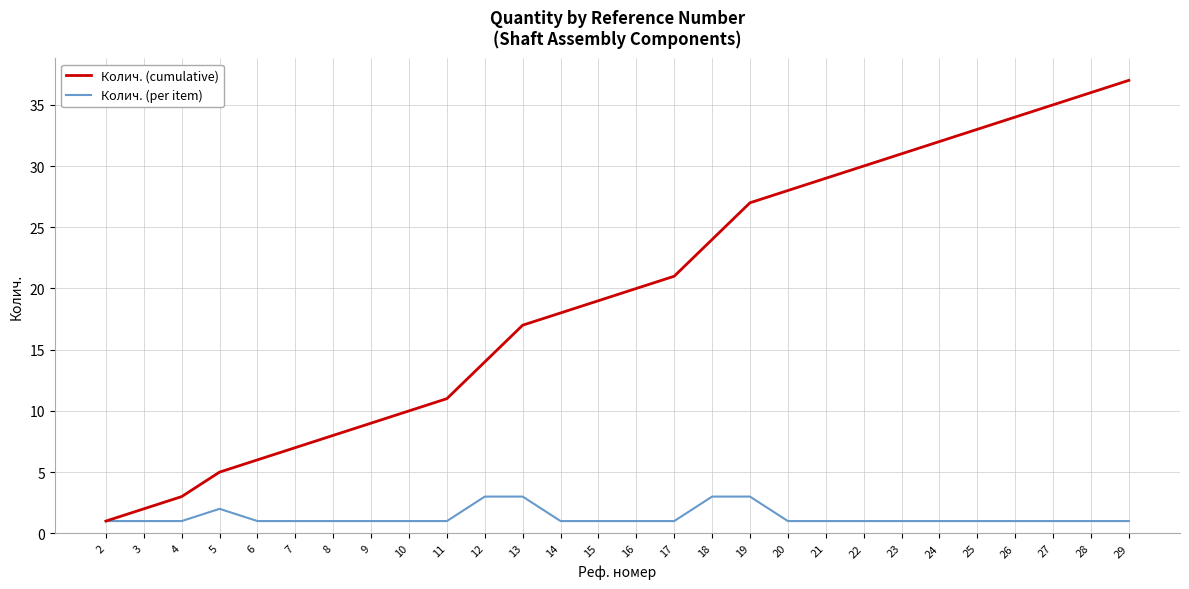

What is the total value across all series at 17?

22